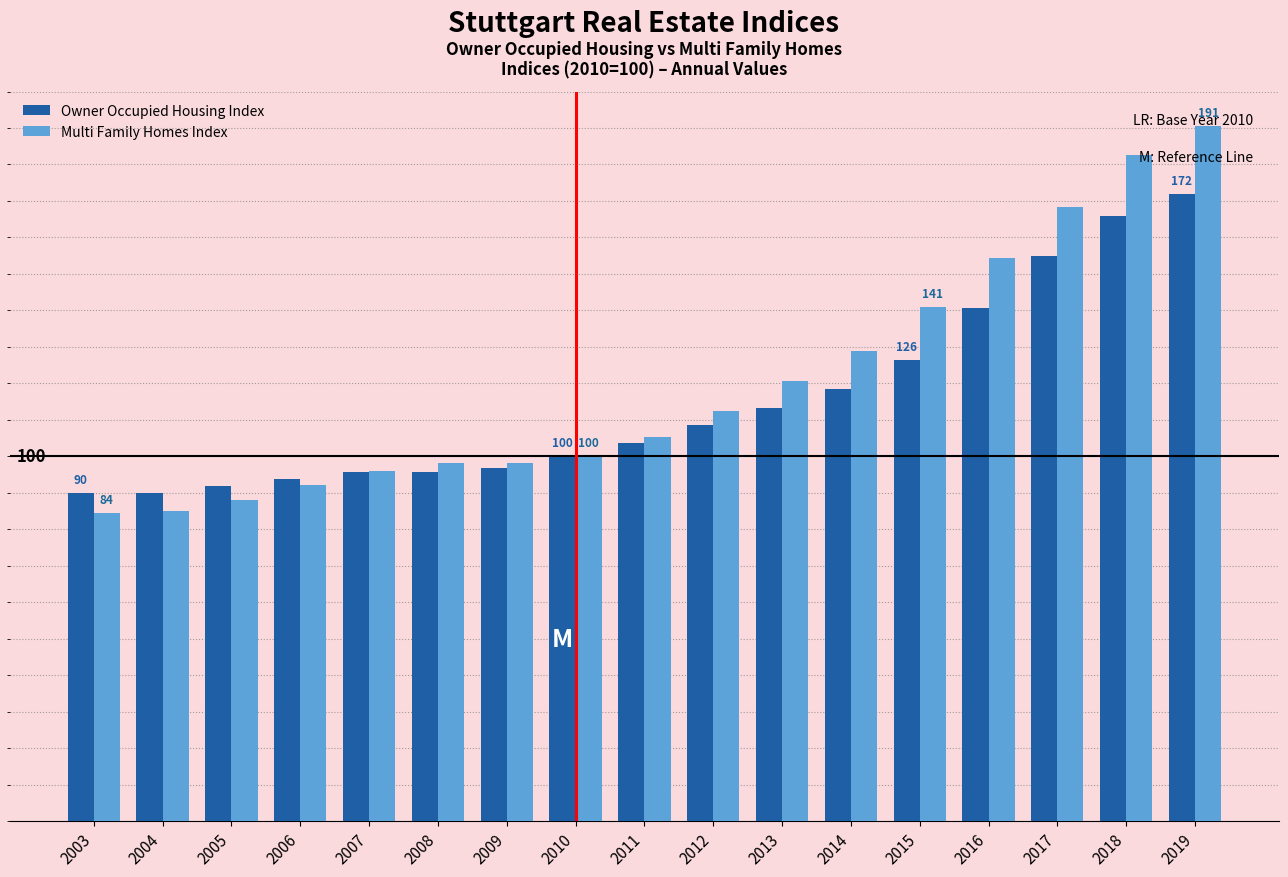

Does the chart contain stacked bars?

No